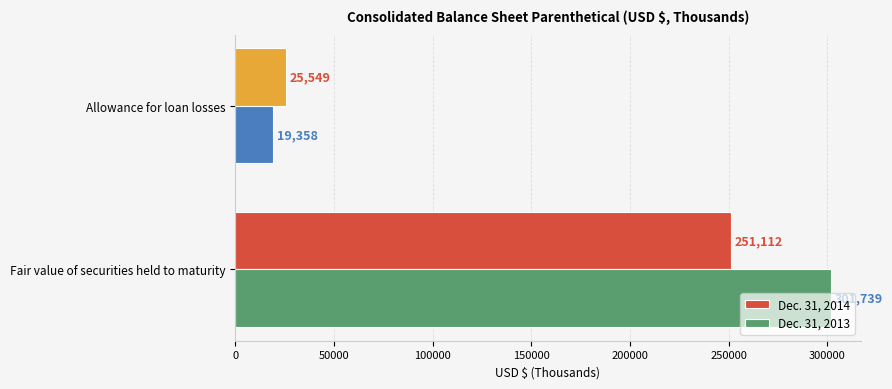

Is it true that Dec. 31, 2013 equals 196641 at Fair value of securities held to maturity?

False